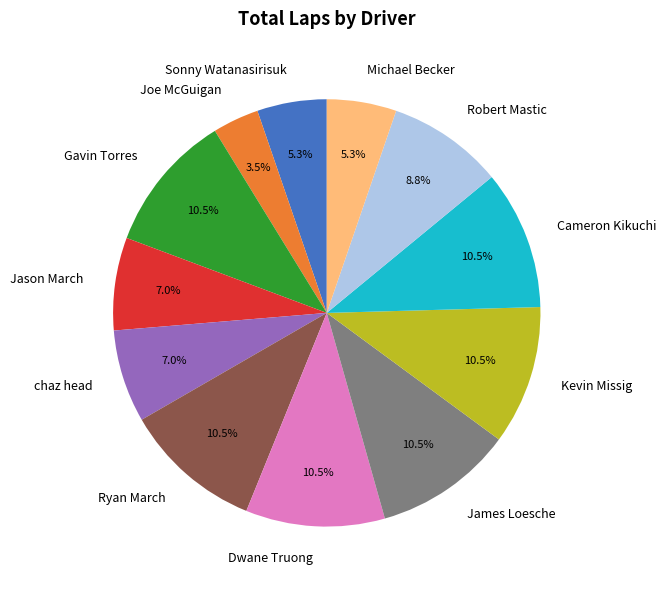

Which has a higher value, Kevin Missig or chaz head?

Kevin Missig